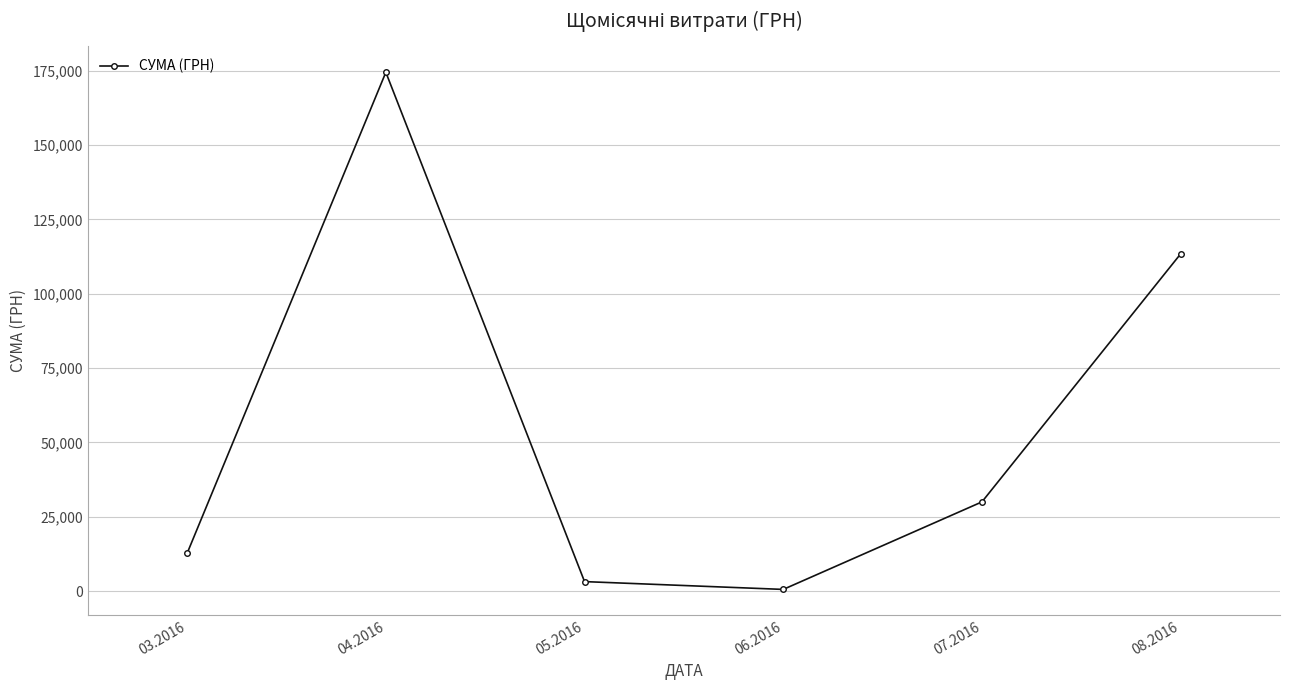

Between 08.2016 and 04.2016, which is larger?

04.2016